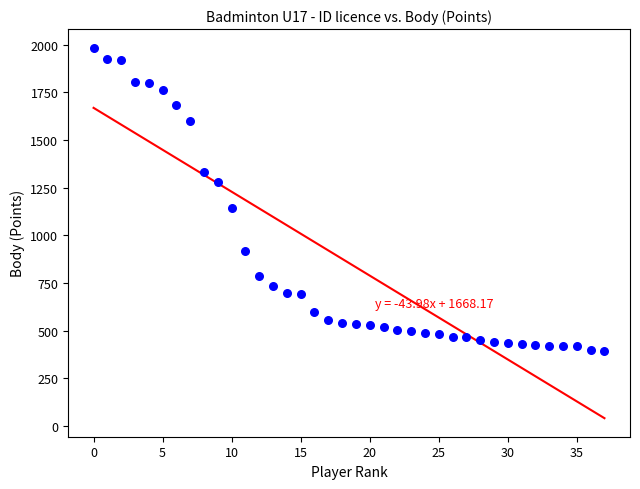

What is the range of Y values (max minus min)?

1592